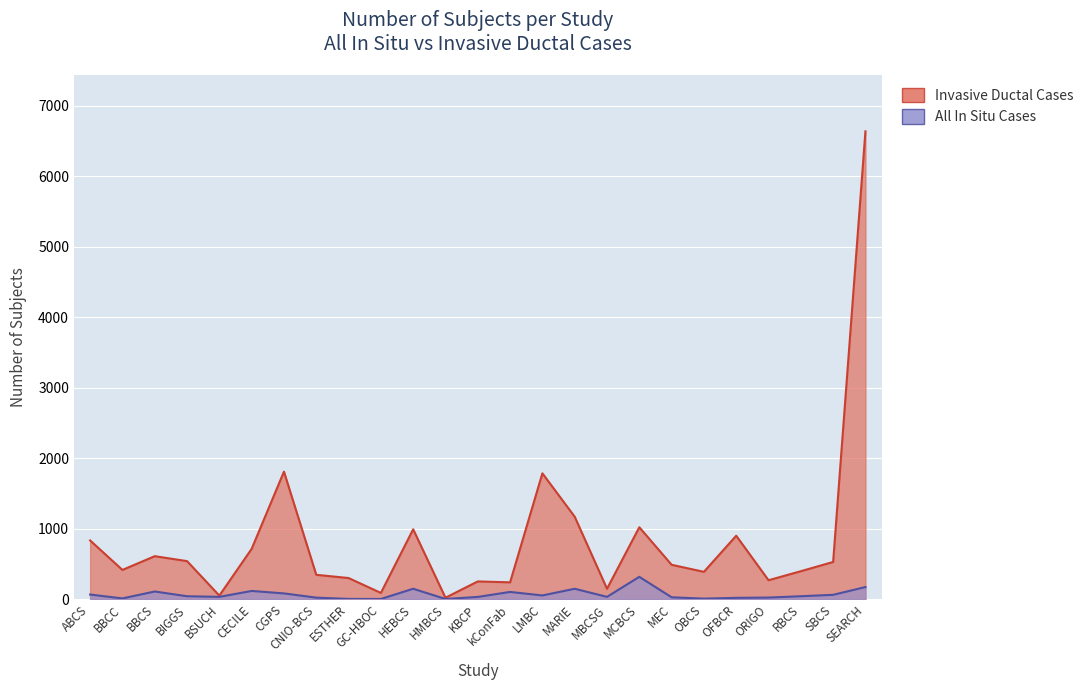

True or false: All In Situ Cases has more than 2 interior local peaks.

True